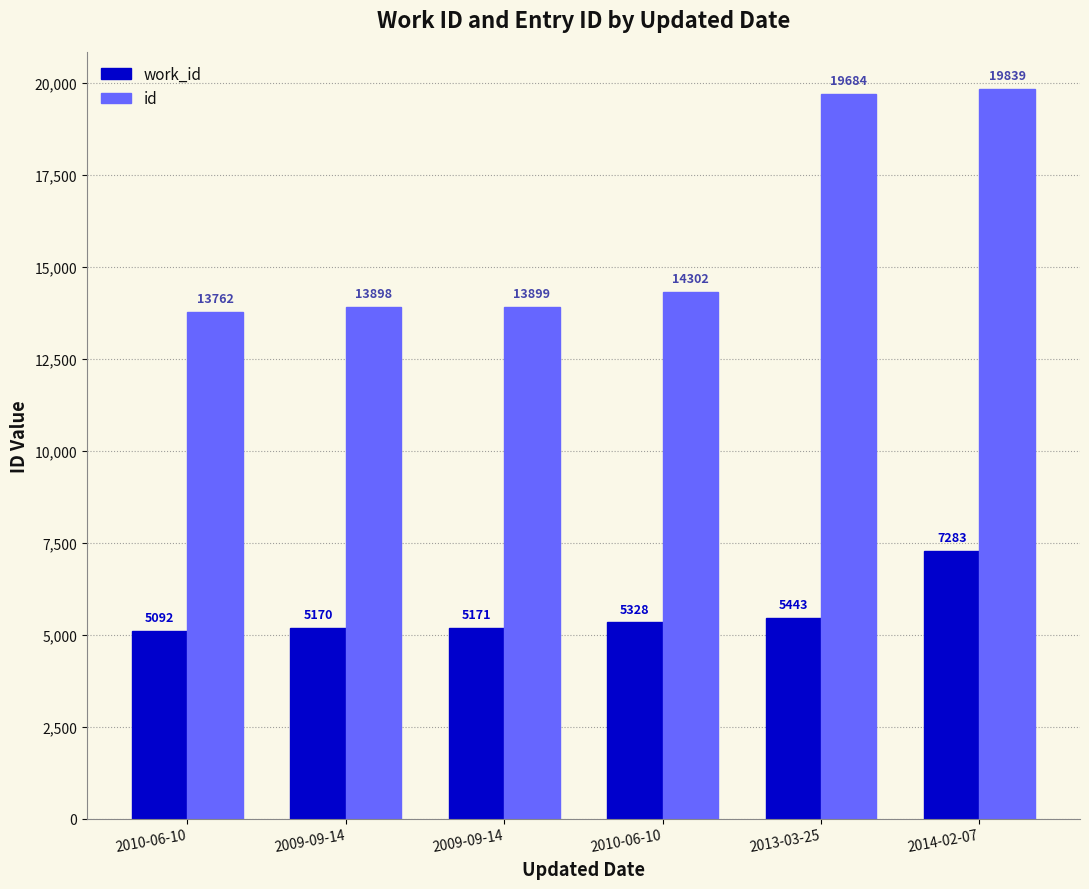

Rank the categories by id value from highest to lowest.

2014-02-07, 2013-03-25, 2010-06-10, 2009-09-14, 2009-09-14, 2010-06-10